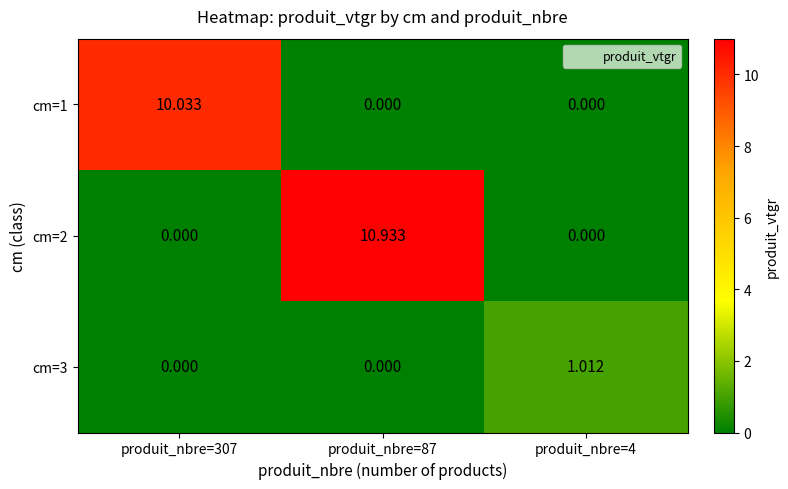

Rank the series by their maximum value, from highest to lowest.

cm=2, cm=1, cm=3